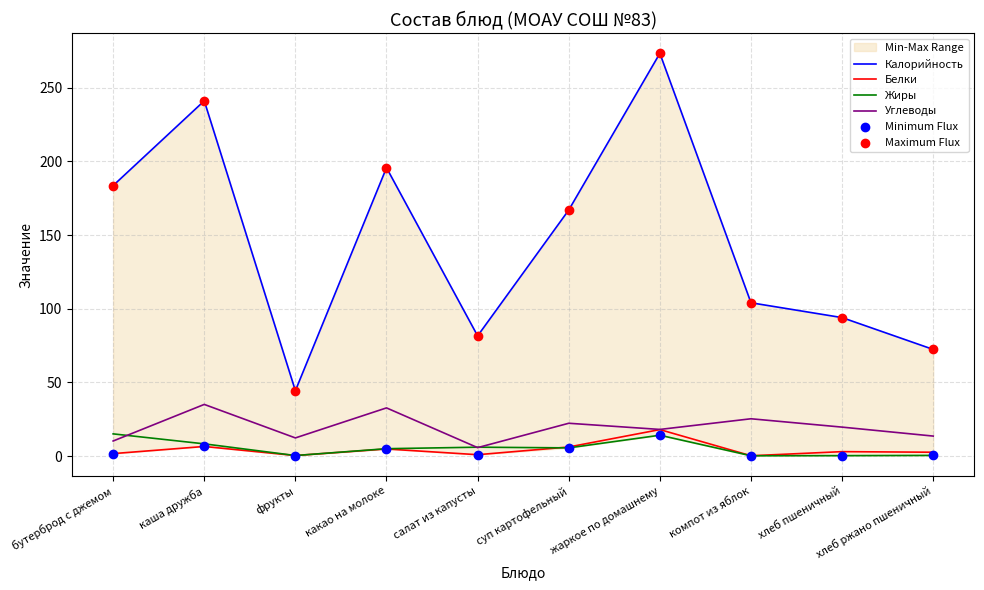

Is the value of Калорийность at каша дружба greater than the value of Maximum Flux at бутерброд с джемом?

Yes